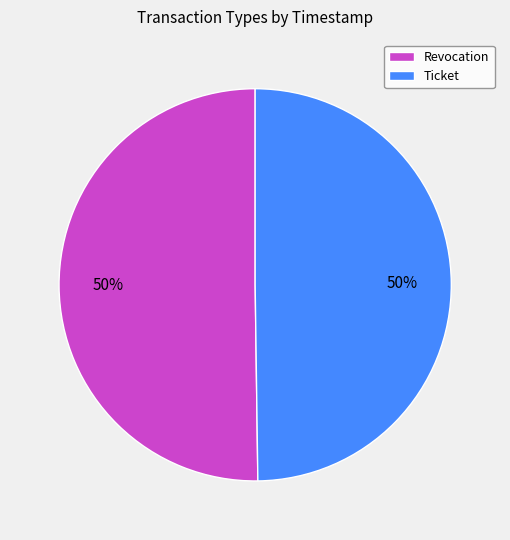

Combined, do Revocation and Ticket account for over 50%?

Yes